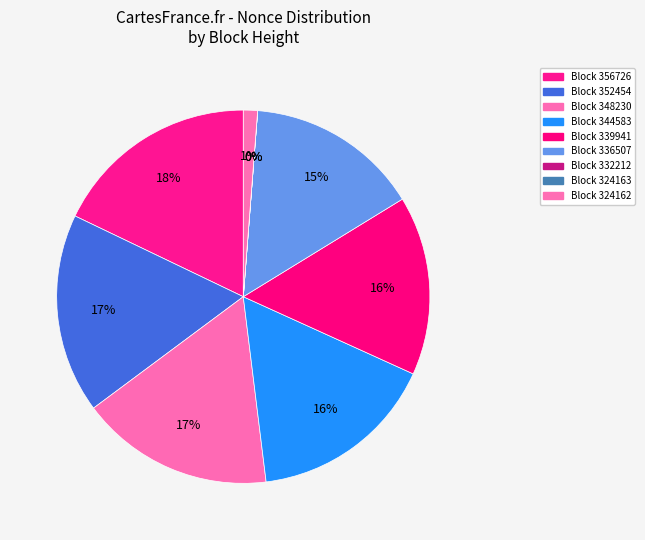

Which category has the biggest portion of the pie?

356726